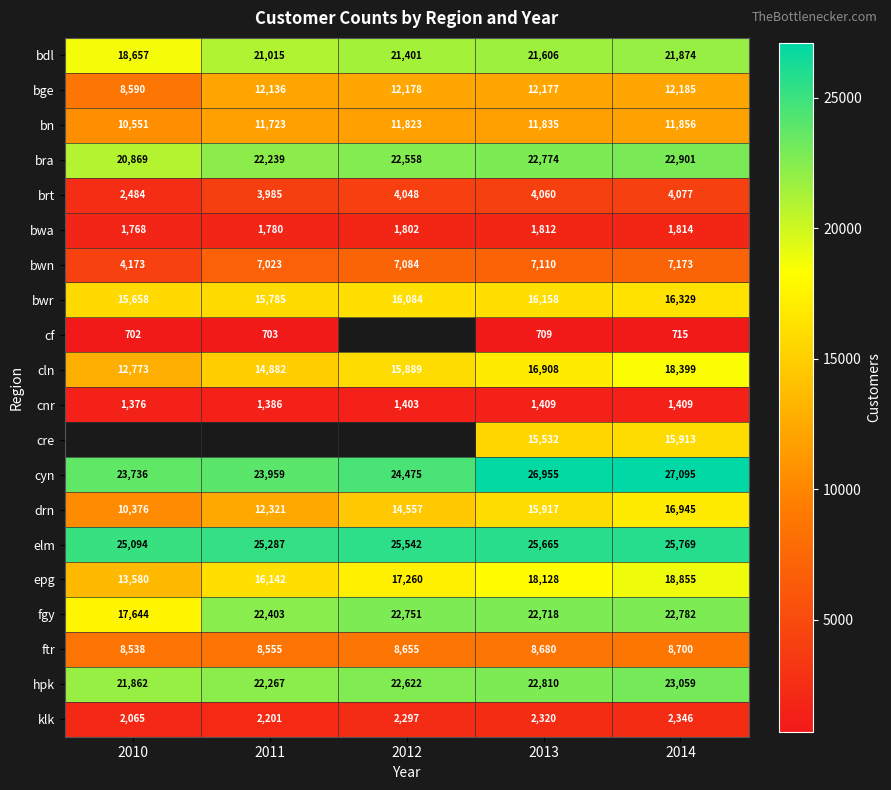

What is the total value across all series at 2013?

275283